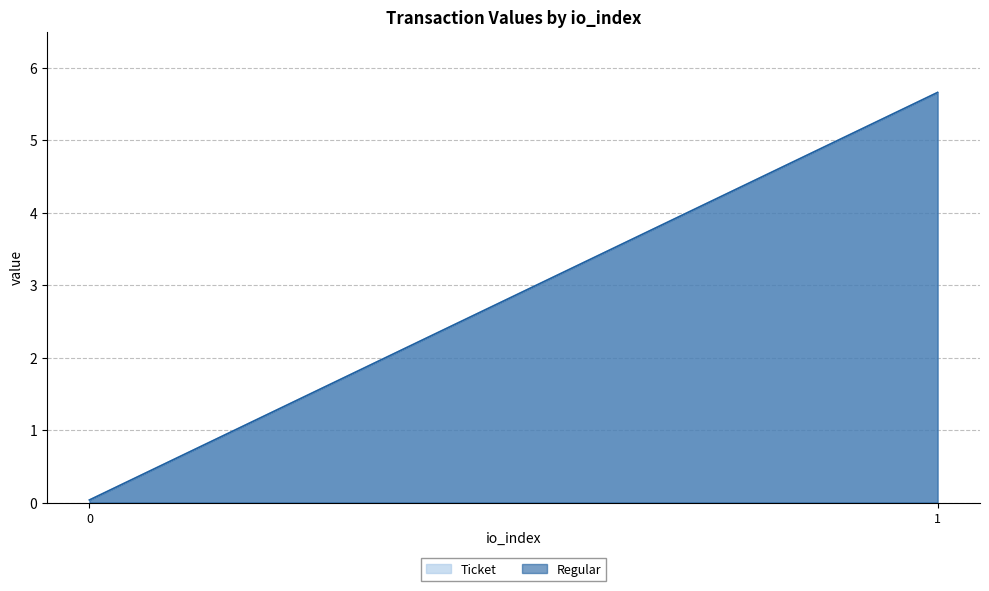

At how many categories does at least one series exceed 5?

1